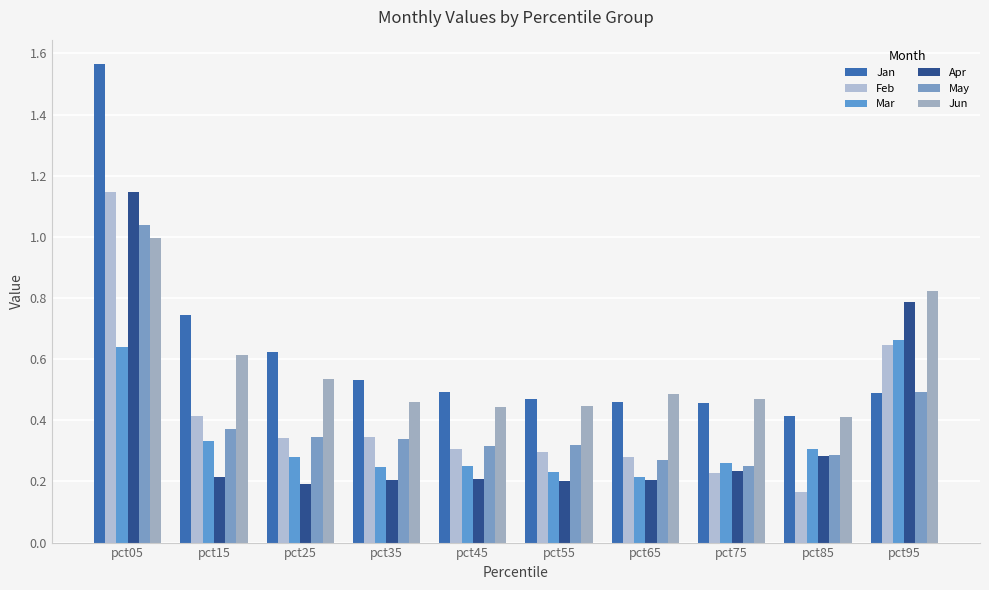

How many distinct data groups are displayed?

6